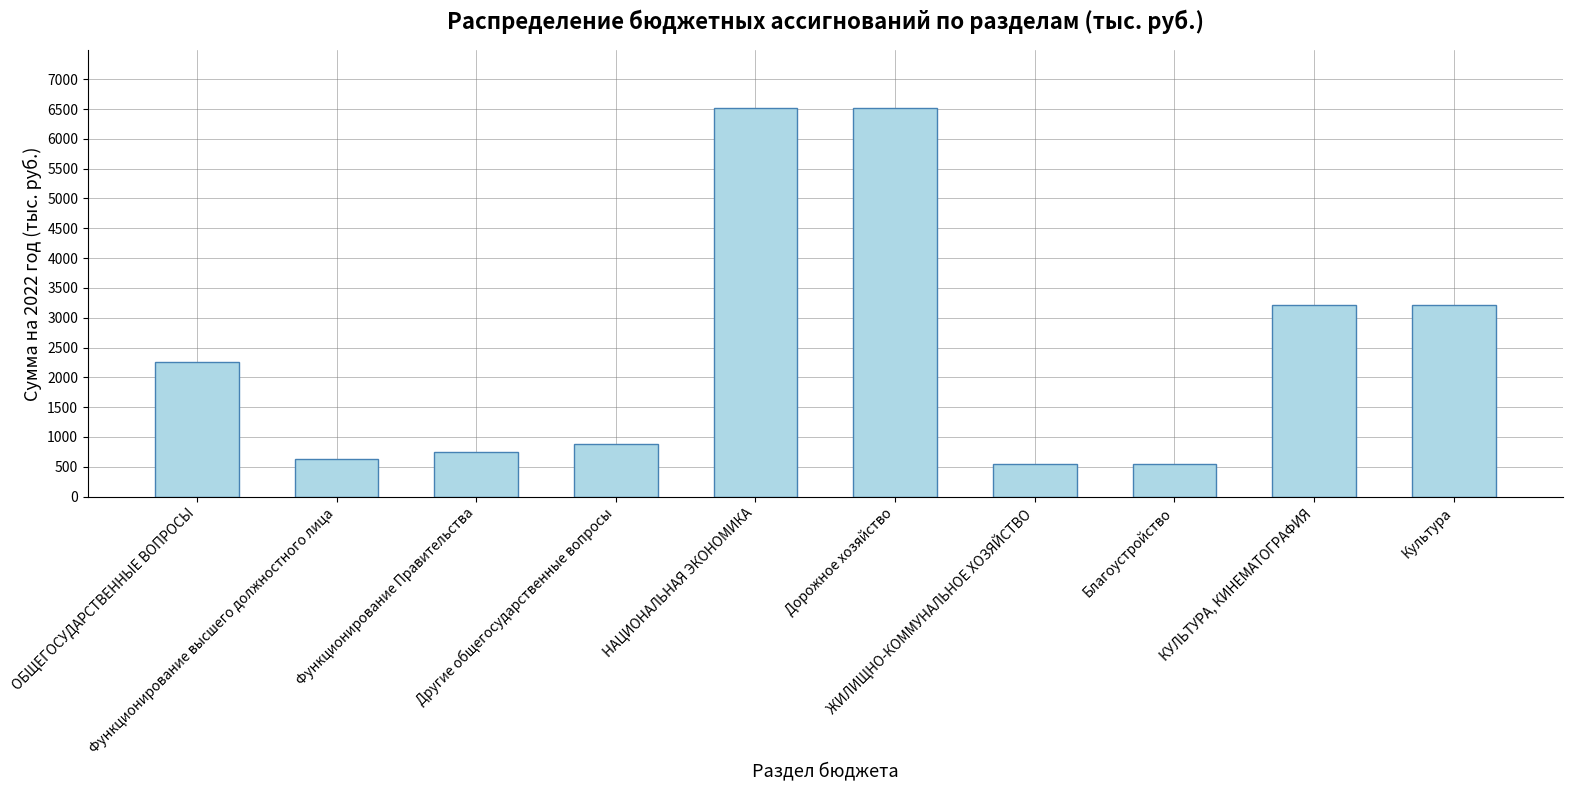

True or false: the data shows 550.0 at ЖИЛИЩНО-КОММУНАЛЬНОЕ ХОЗЯЙСТВО.

True